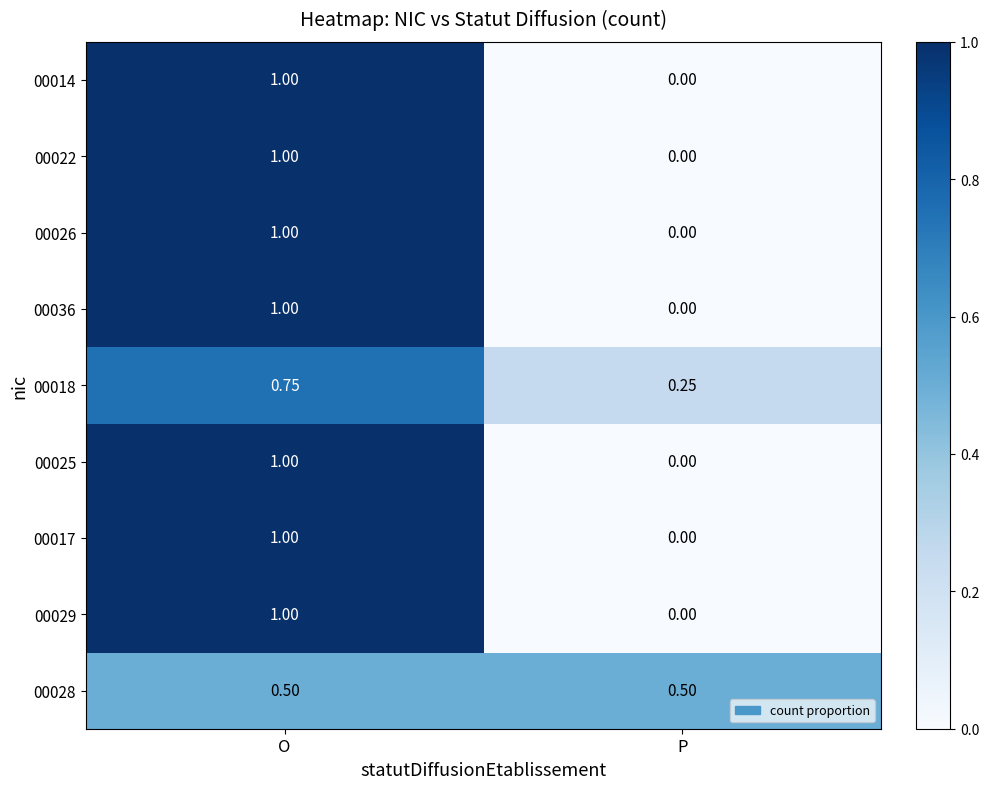

Which category has the highest value across all series?

O